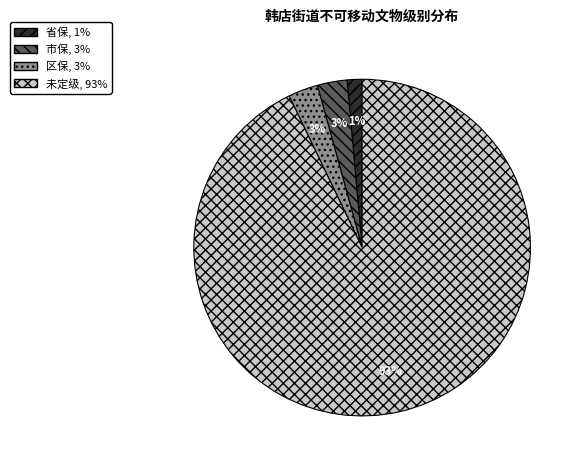

True or false: 市保 accounts for 3% of the total.

True